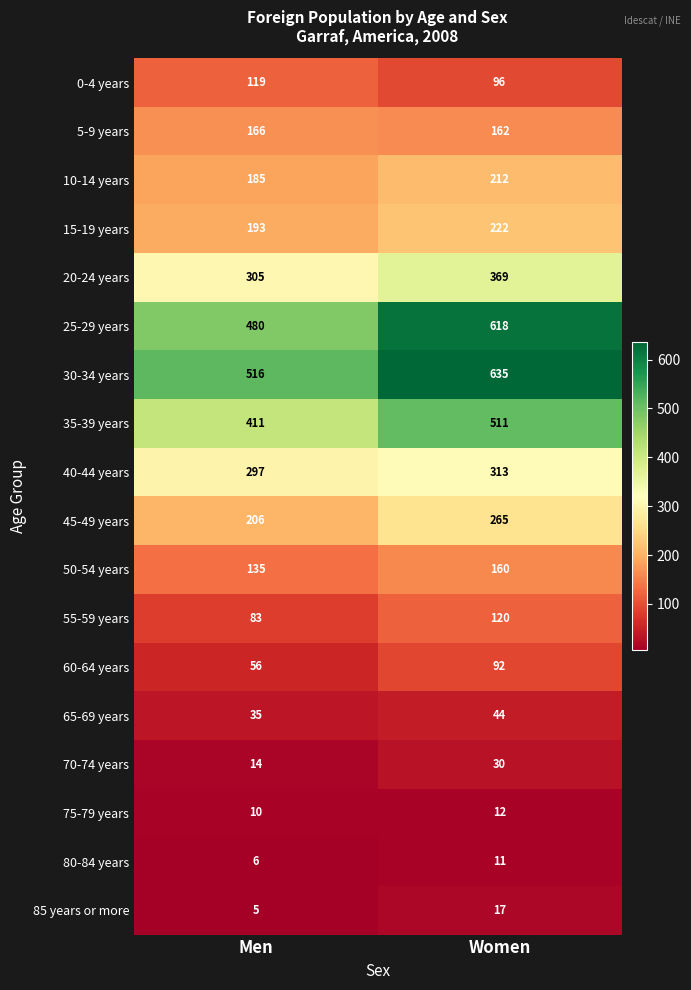

At how many categories does at least one series exceed 370?

2